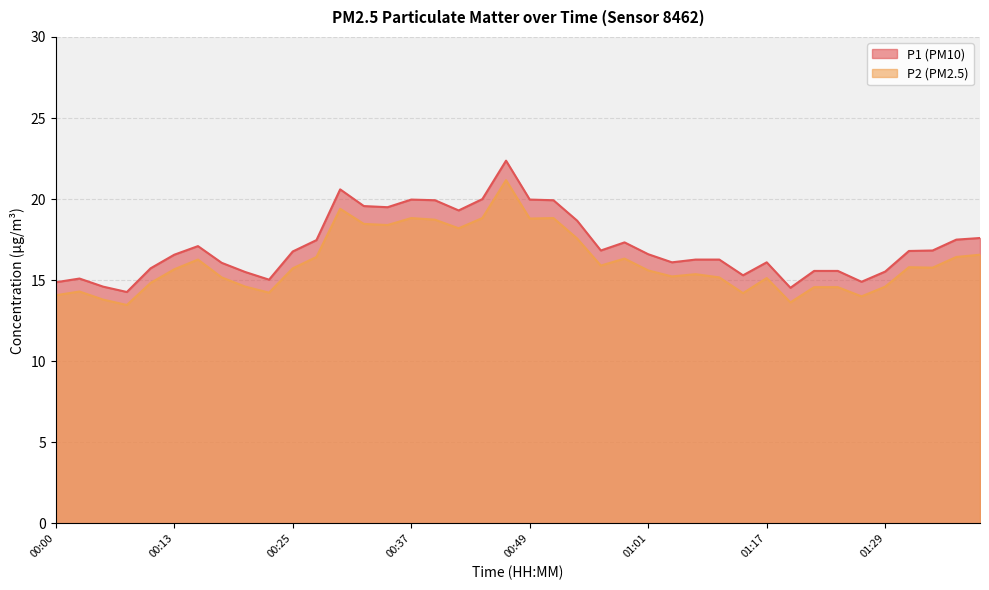

The value of P2 at 00:54 is 7.6. True or false?

False